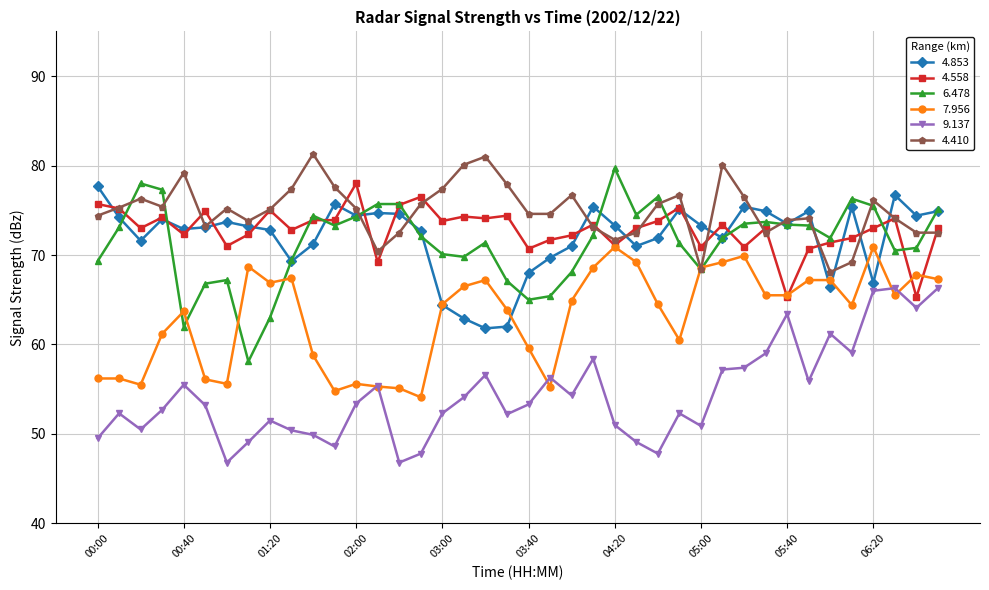

True or false: 4.410 has more than 0 points higher than both neighbors.

True